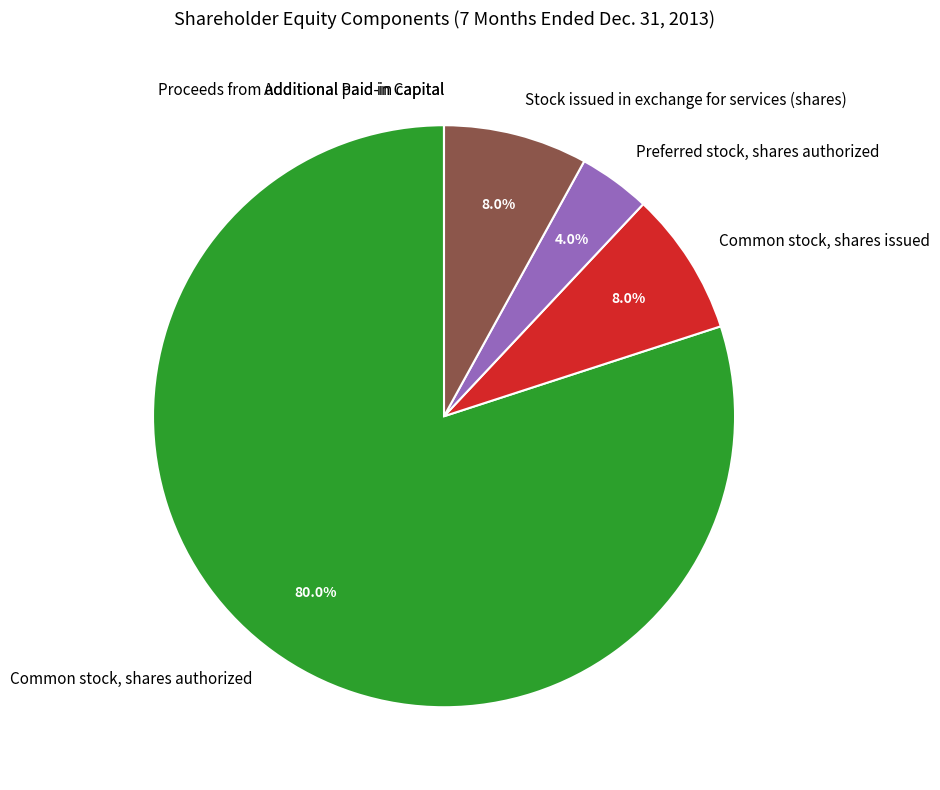

Is there a majority slice in this chart?

Yes